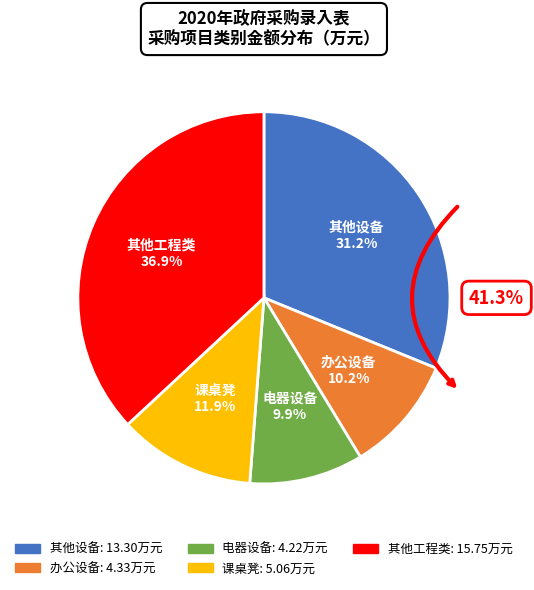

To the nearest percent, what portion does 其他工程类 represent?

37%